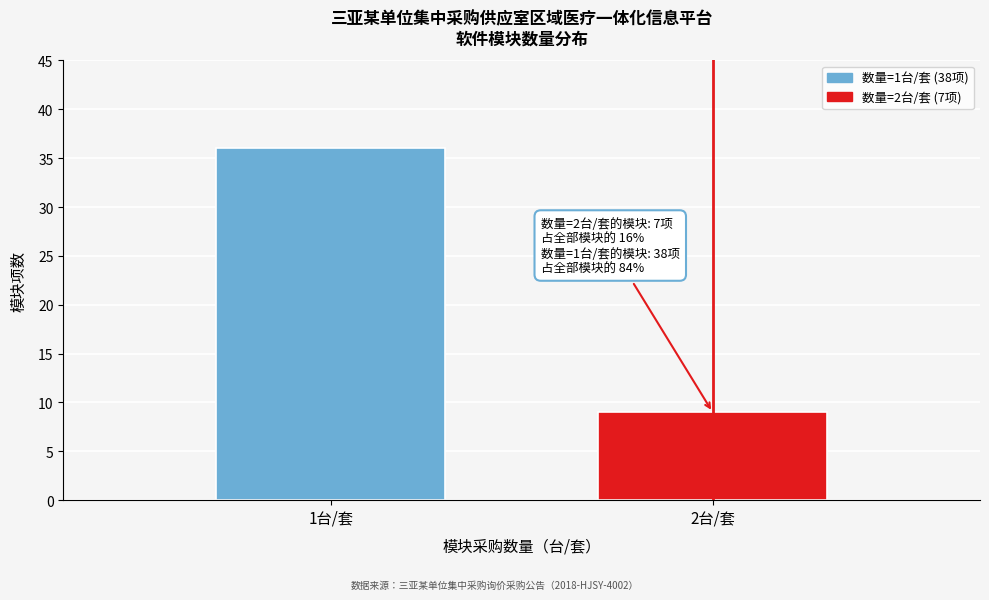

Reading left to right, what are all the values shown in this chart?

1台/套=36	2台/套=9